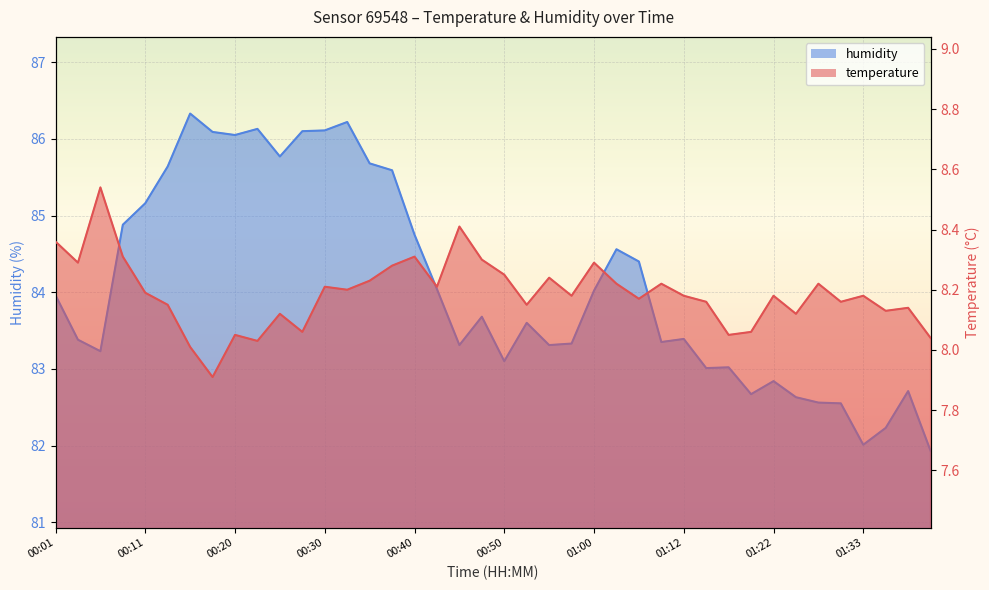

How many distinct data groups are displayed?

2